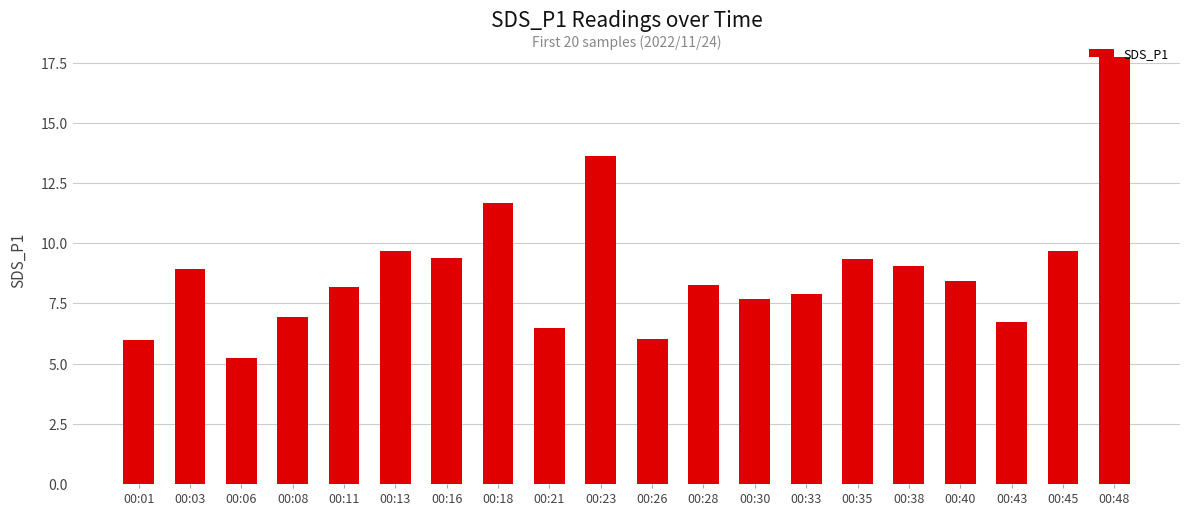

What is the difference between the values at 00:03 and 00:18?

2.7